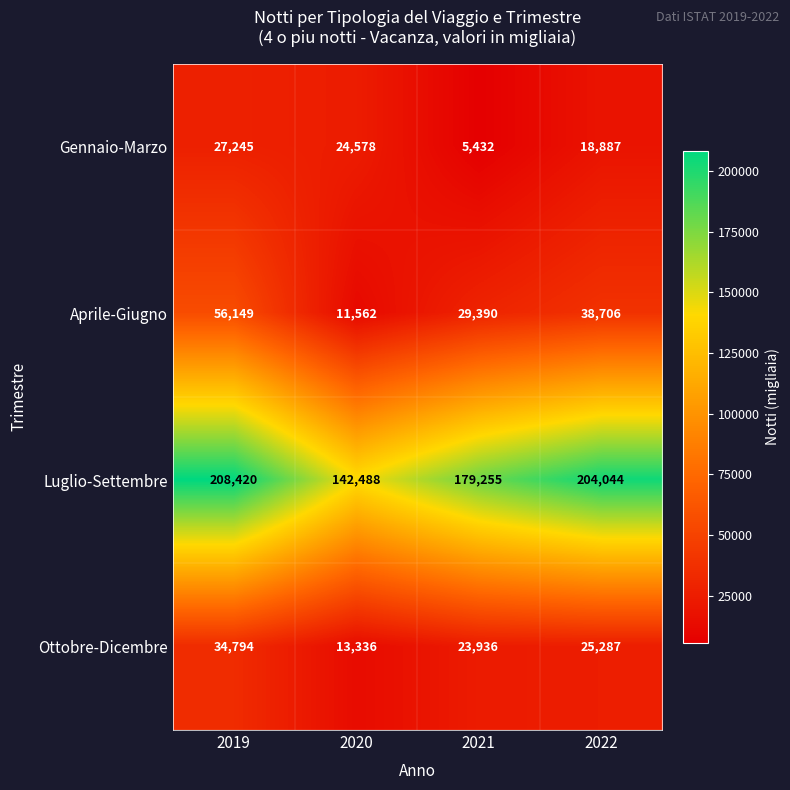

How many series are shown in this chart?

4